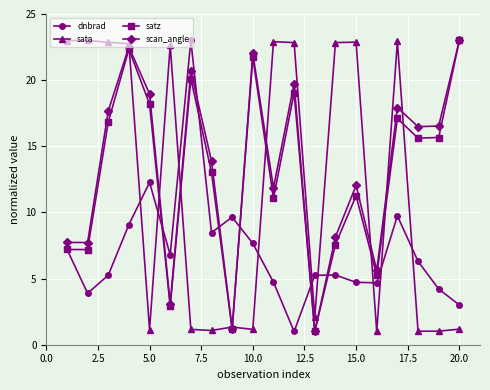

Does the chart have visible grid lines?

Yes